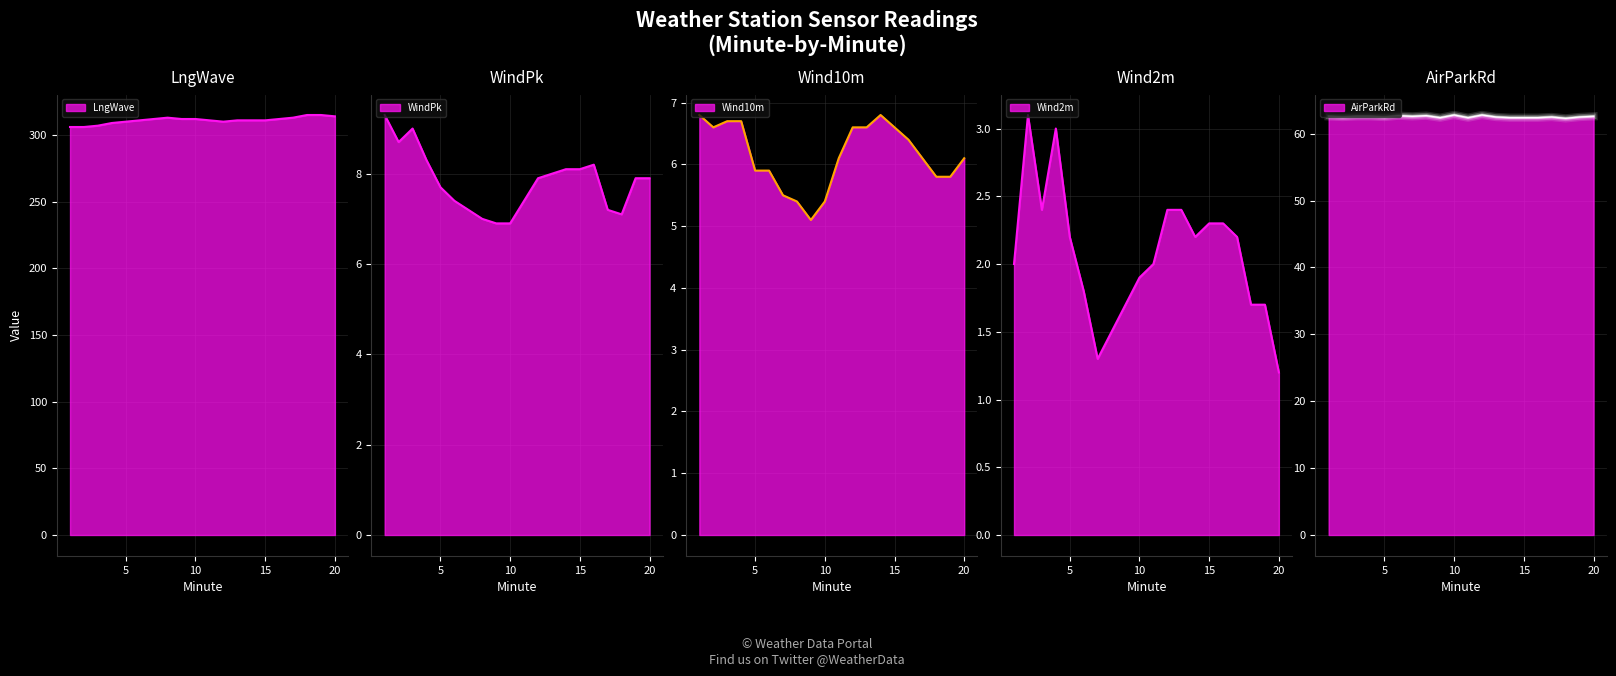

Is it true that Wind2m equals 2.4 at 3?

True